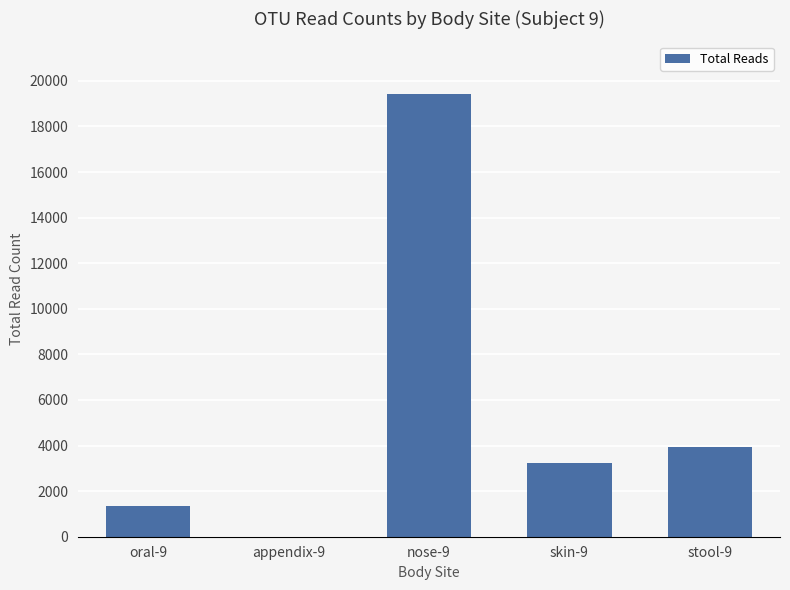

What is the change in value from appendix-9 to skin-9?

+3219